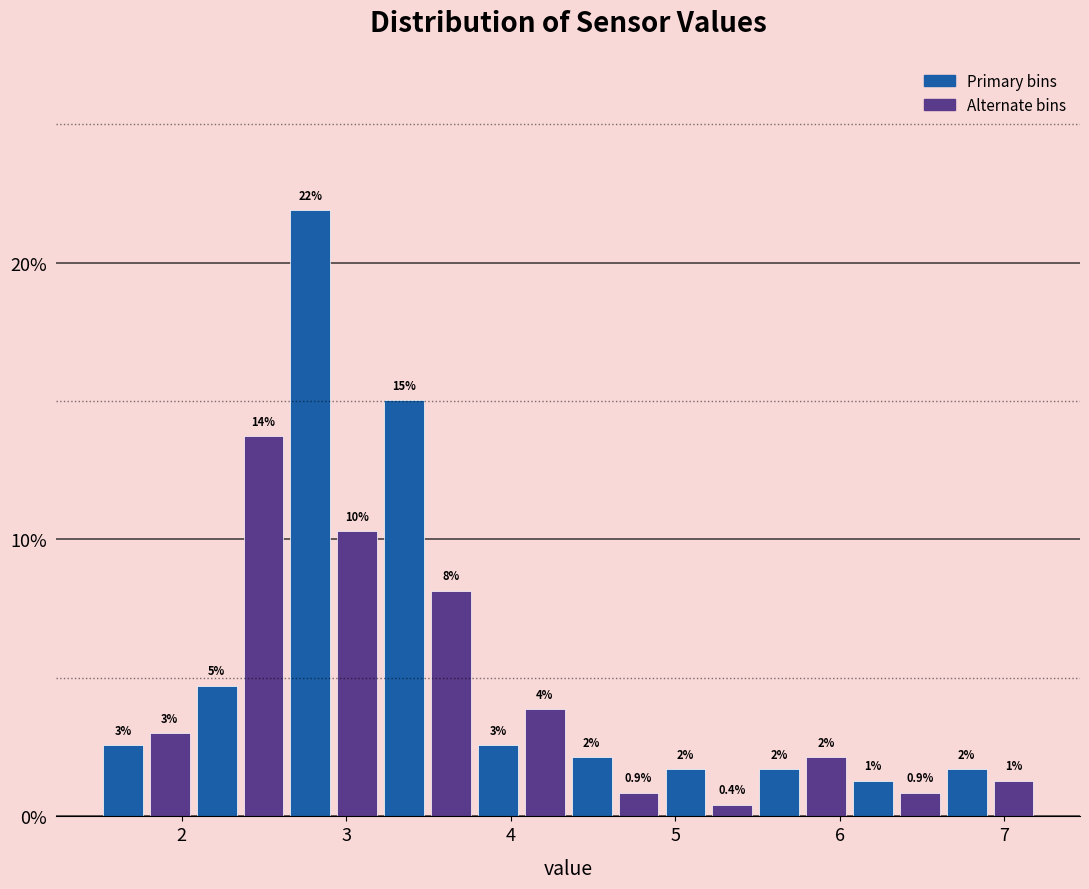

Read against the x-axis, roughly where is the centre of the tallest bar?

2.8